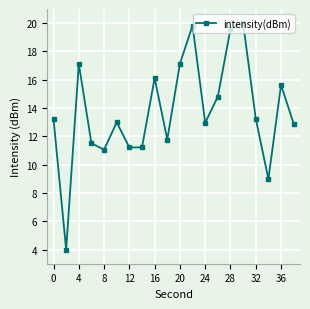

What is the difference between the second highest and minimum values?

15.8